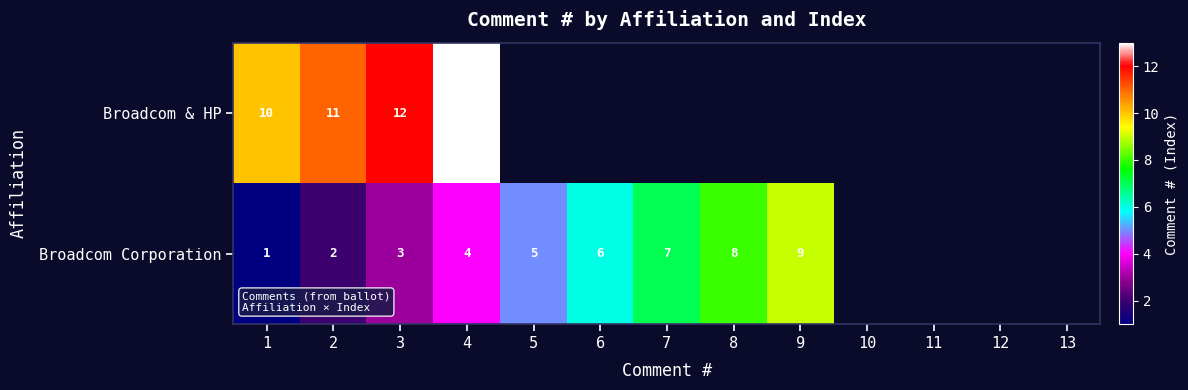

What is the spread (max minus min) of values at 2?

9